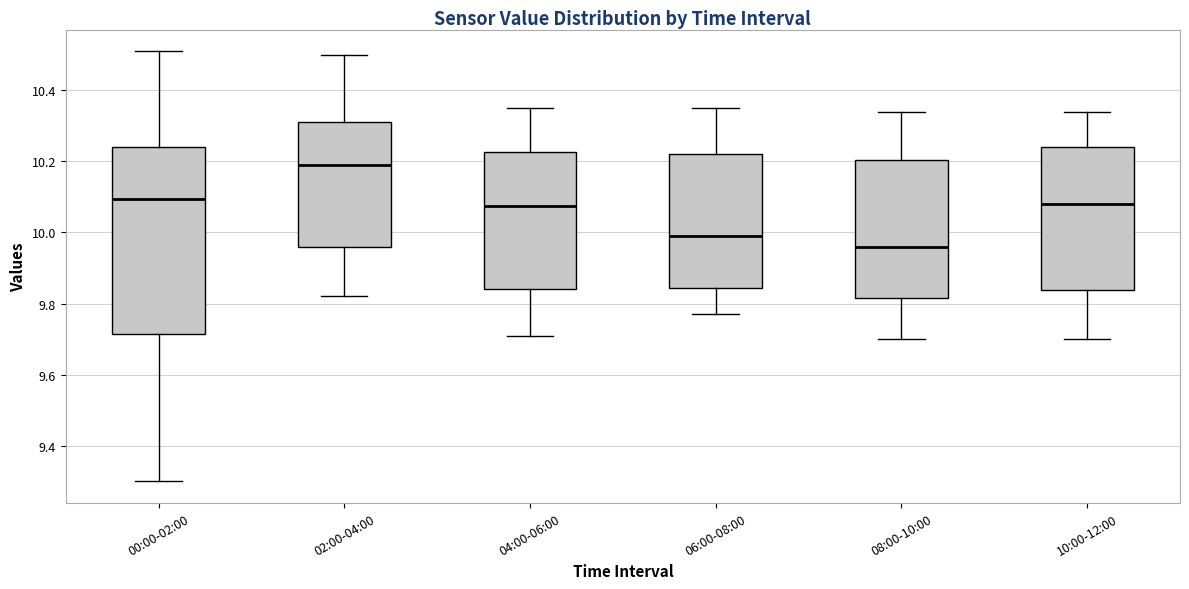

Which box's median line is the highest?

02:00-04:00